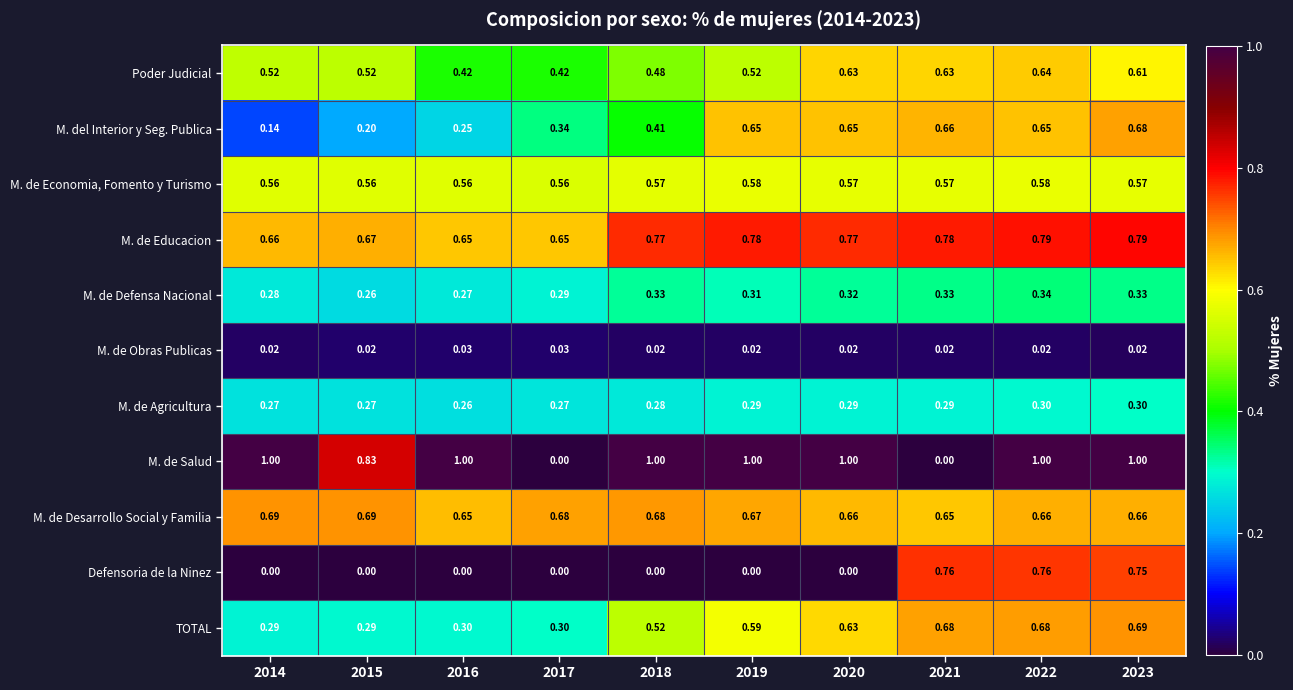

At which category is the sum across all series the highest?

2022